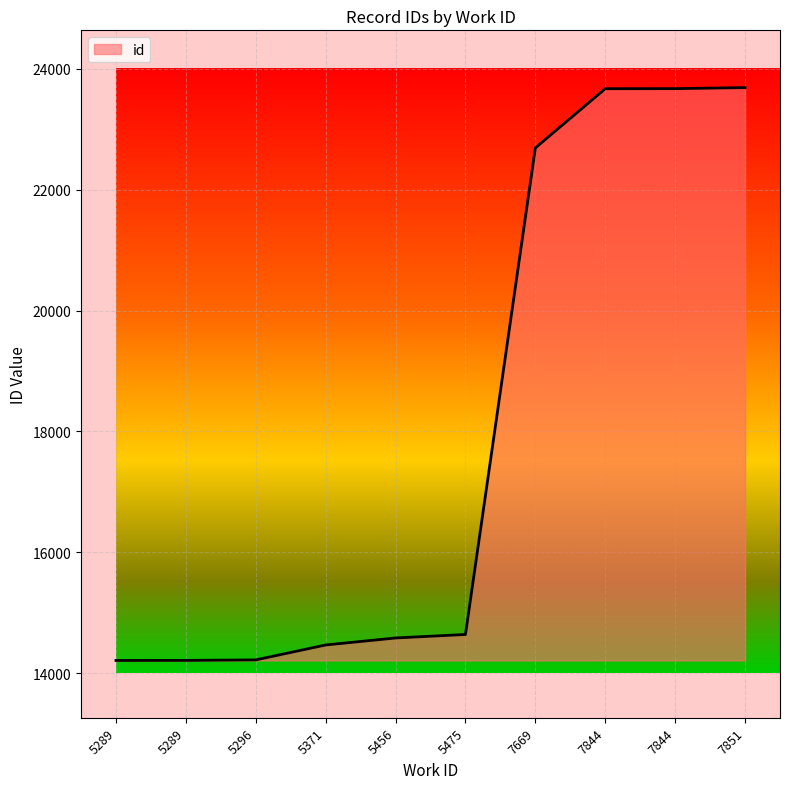

What is the value of the 5th point from the left?

14580